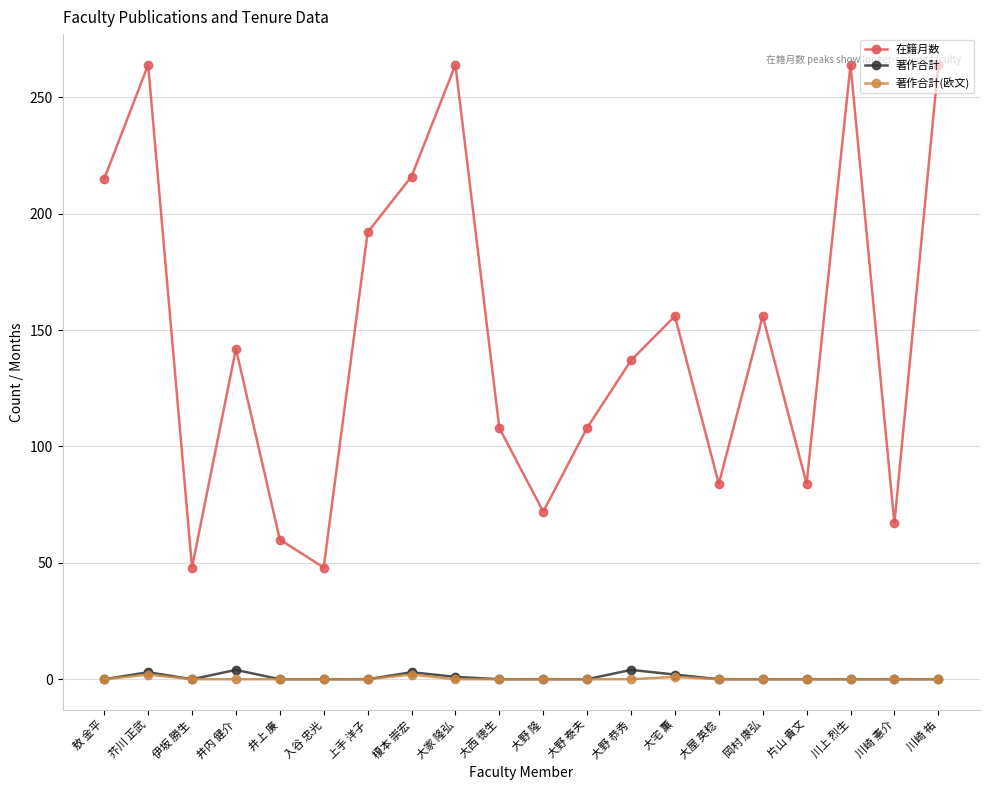

How many lines are shown in the chart?

3